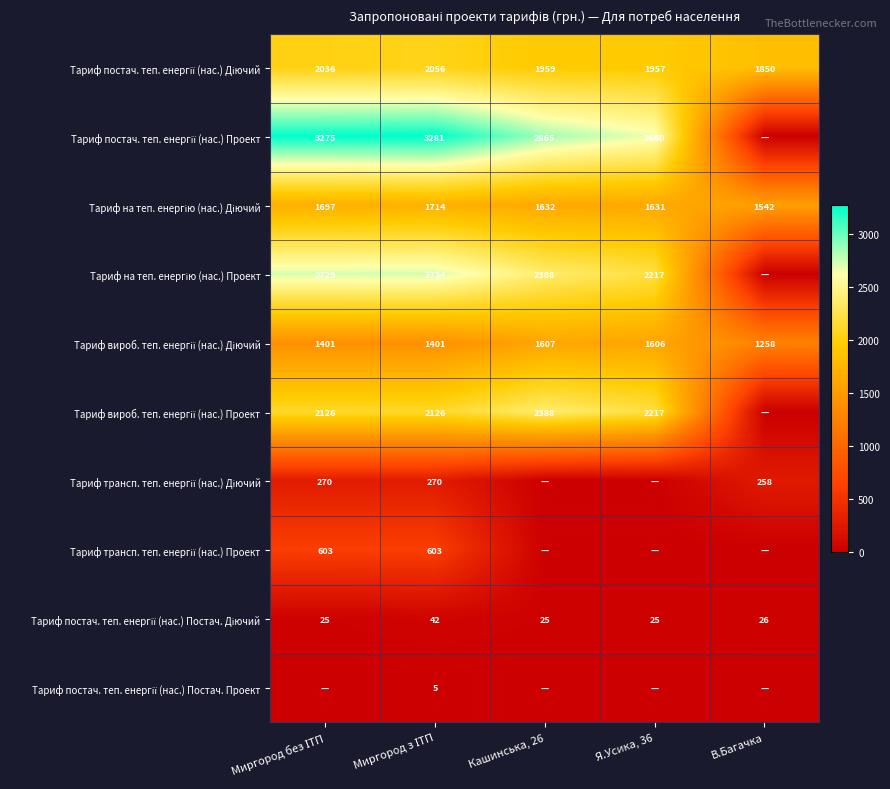

What is the total value across all series at Миргород без ІТП?

14162.7